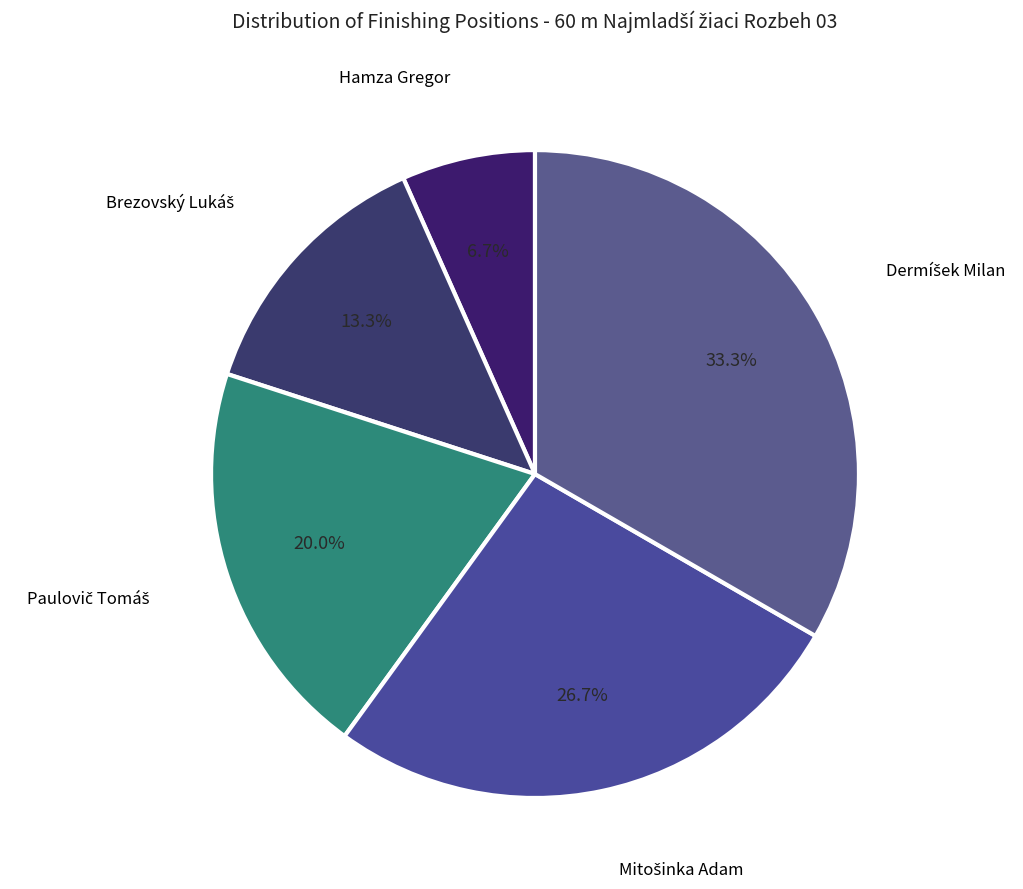

How many segments does this pie chart have?

5